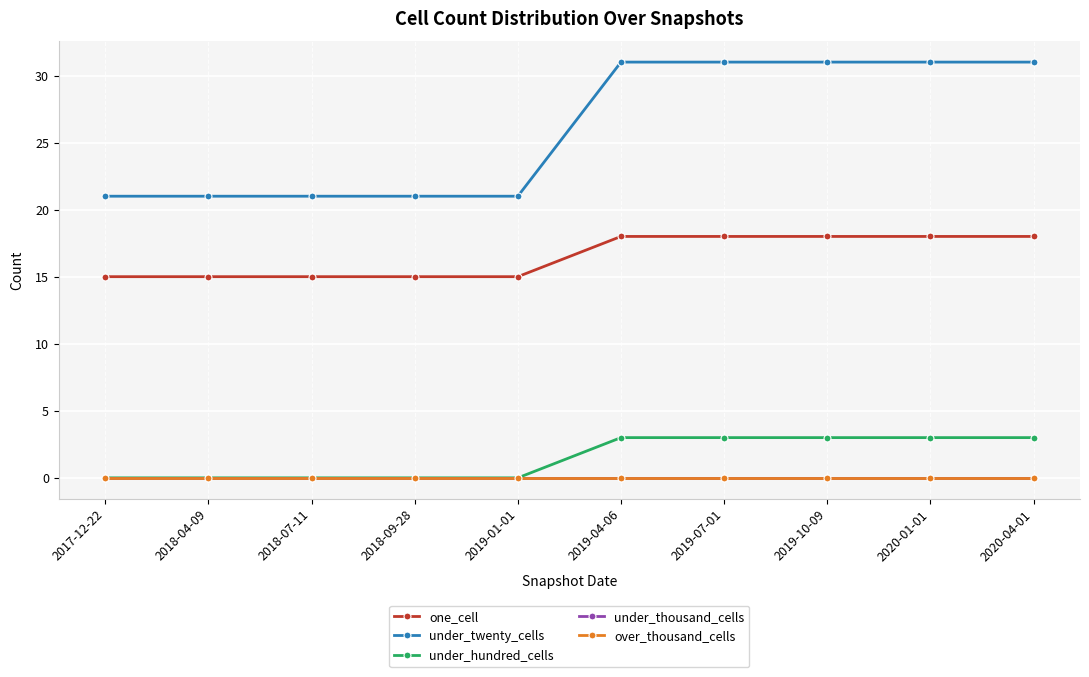

Does the chart have visible grid lines?

Yes